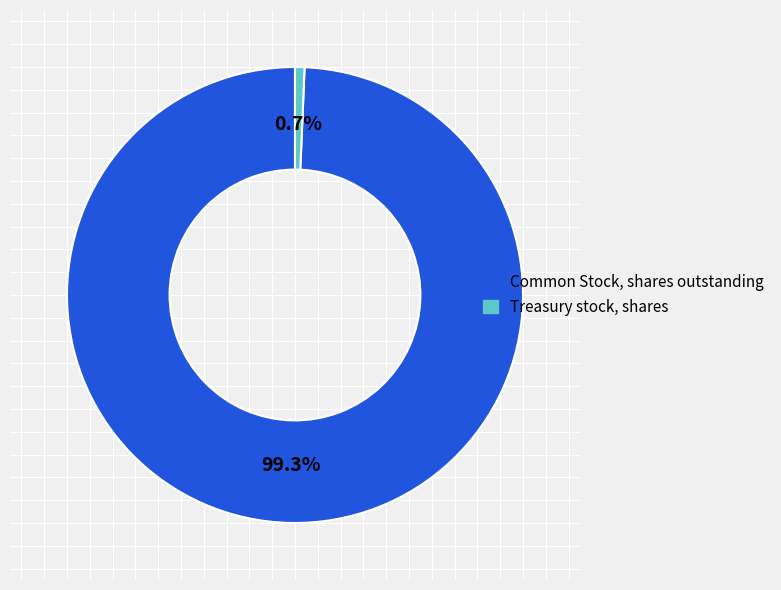

To the nearest percent, what portion does Common Stock, shares outstanding represent?

99%